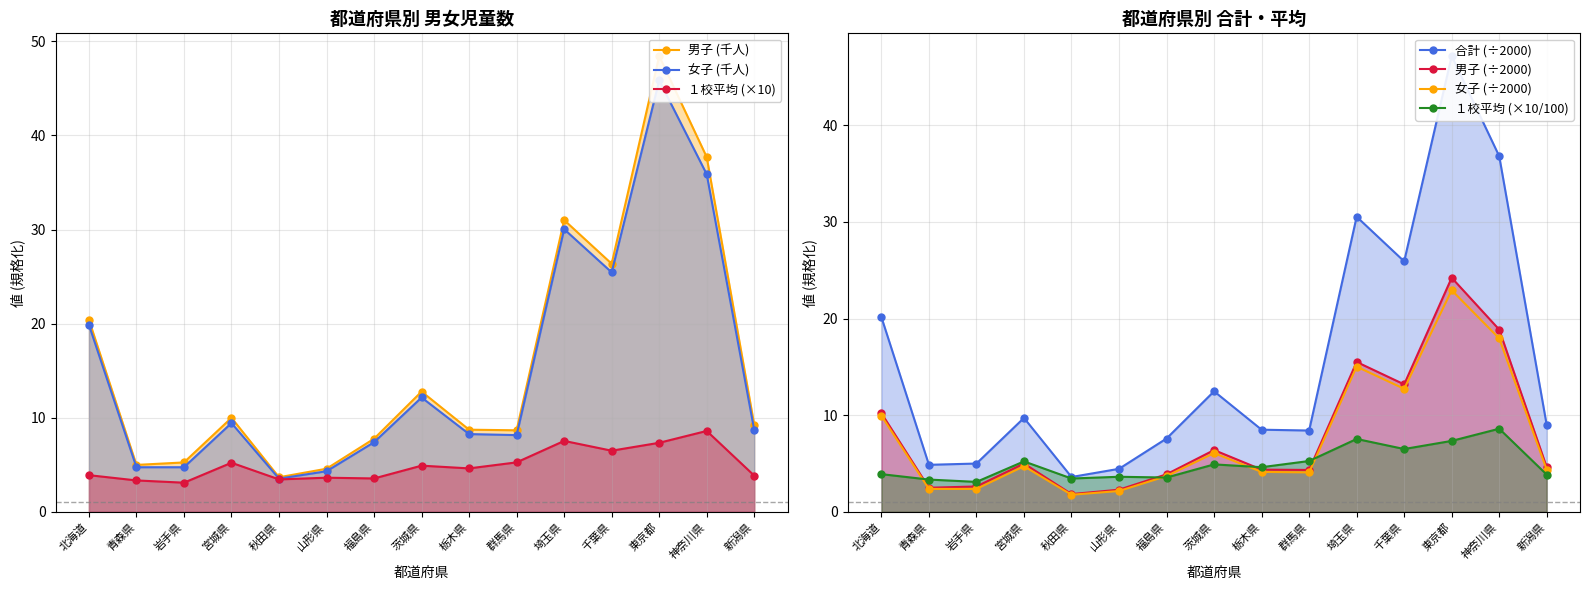

What is the label of the 2nd point from the right?

神奈川県